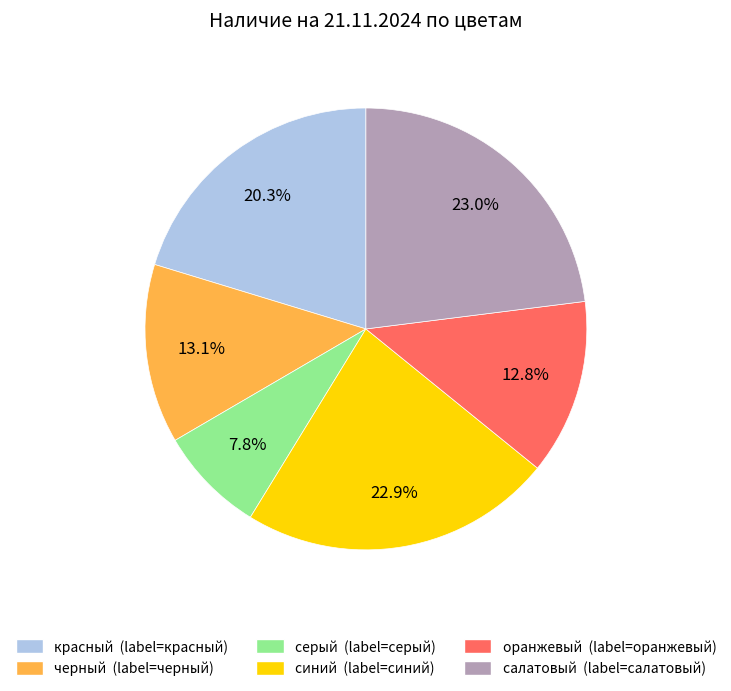

How many segments does this pie chart have?

6